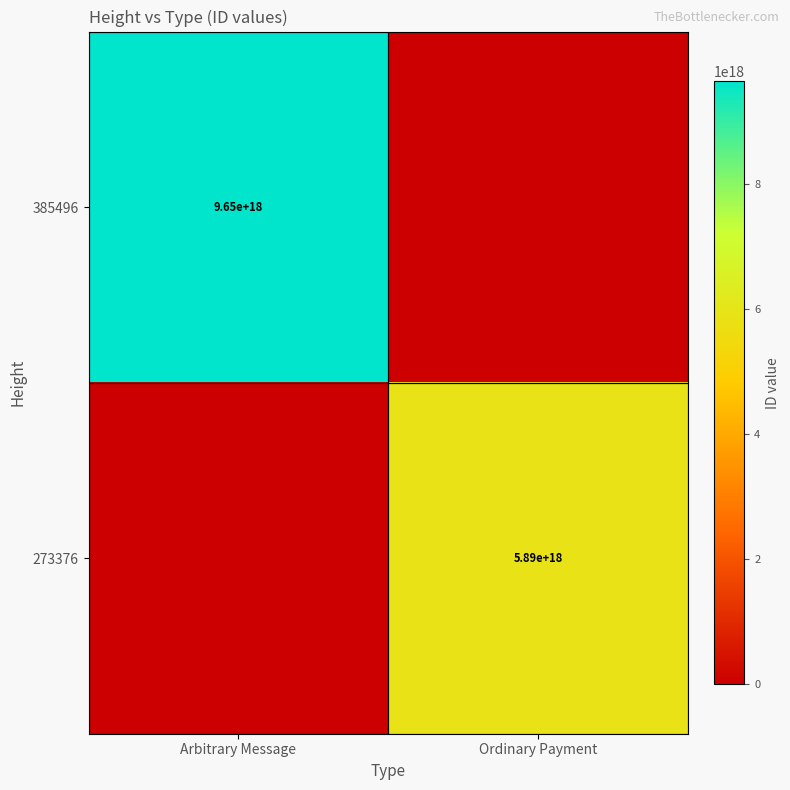

The 385496 series shows 9650000000000000000 at Arbitrary Message. True or false?

True